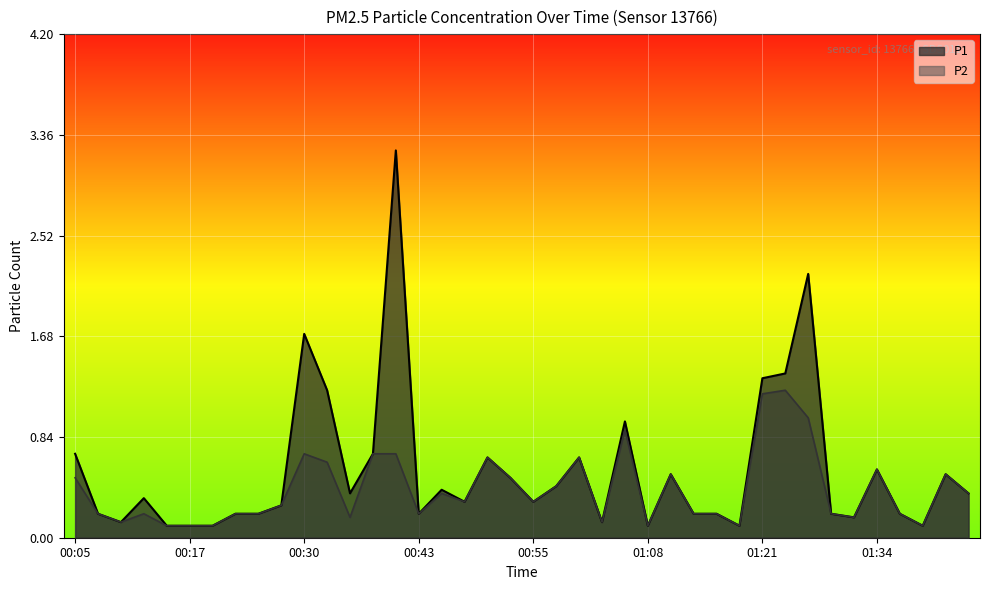

What is the label of the 7th point from the right?

01:28